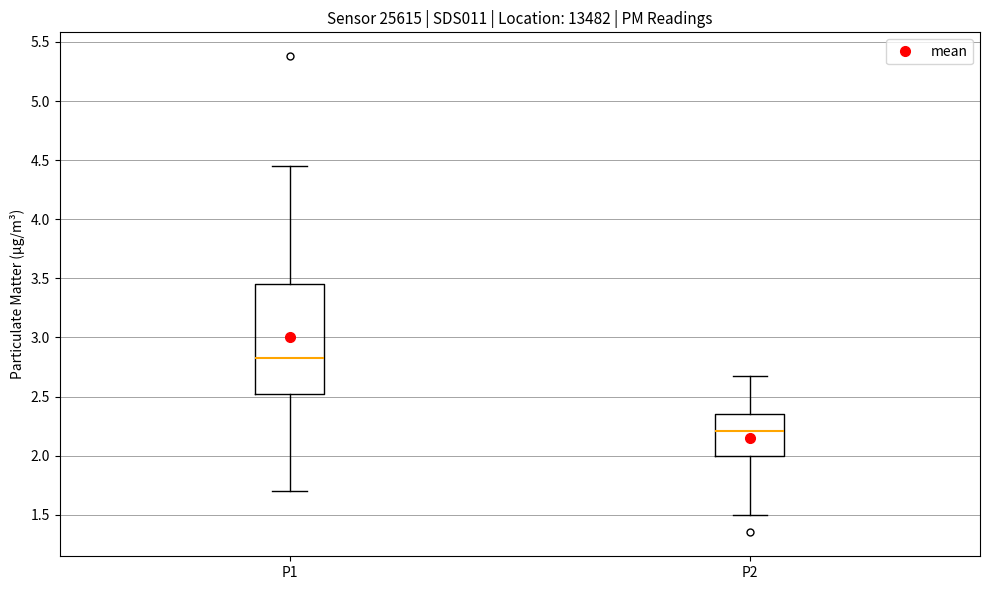

Where does the lower whisker of the box for P2 end on the y-axis? The values are not printed on the chart, so give them approximately, as read against the axis.

1.50